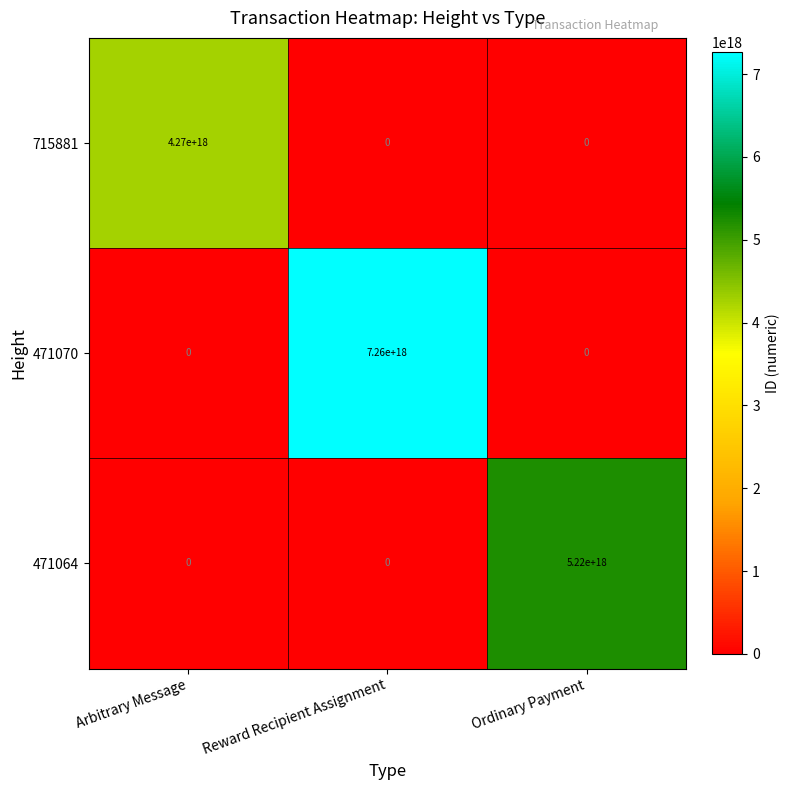

Which series has the largest range (max minus min)?

471070